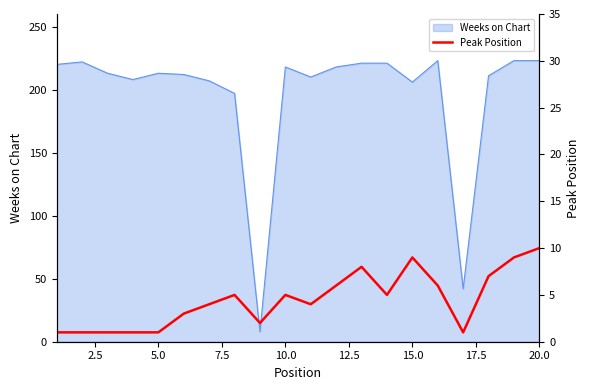

How many interior local peaks (higher than both neighbors) does the data have?

4